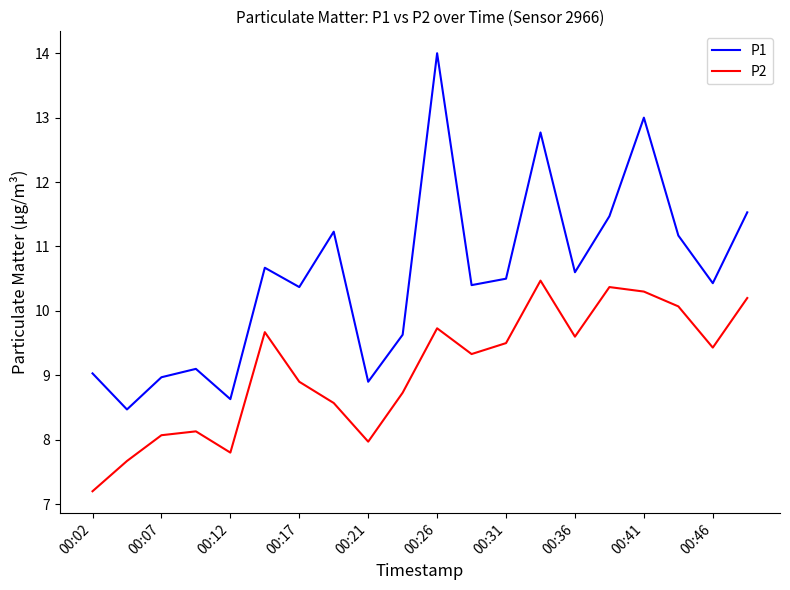

Which series has the widest spread of values?

P1